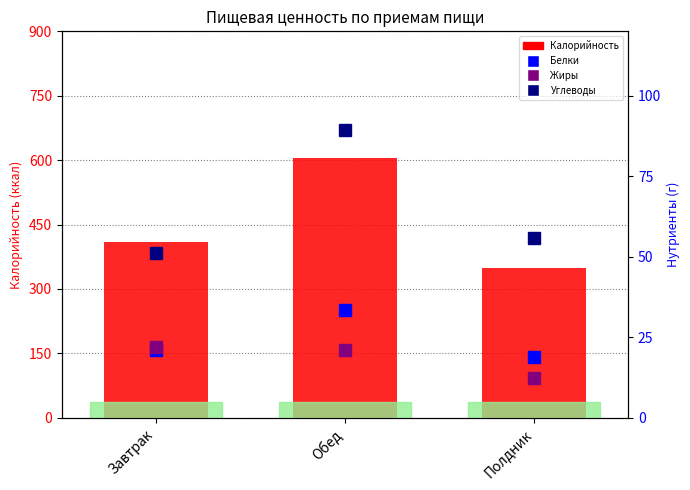

What is the approximate value of Жиры at Обед?

21.1